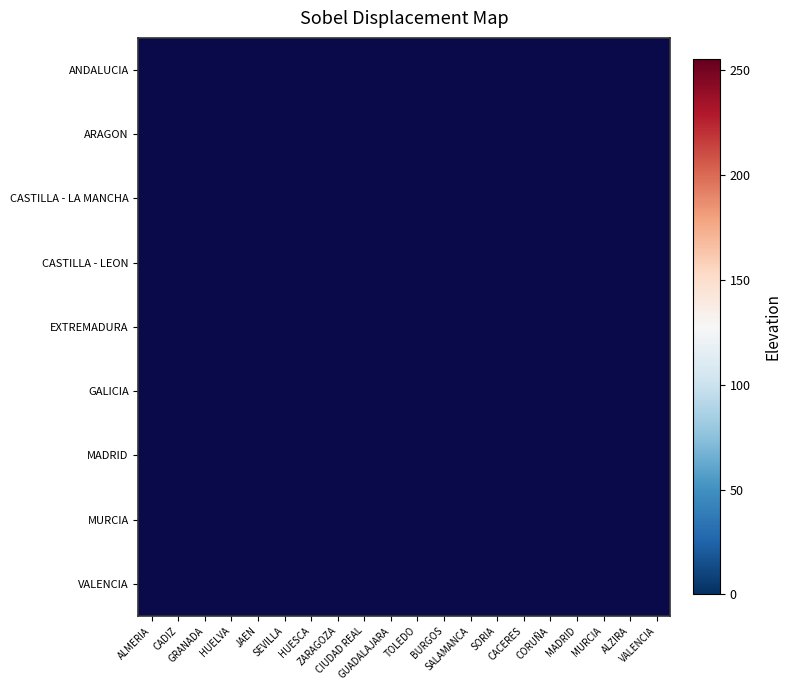

Rank the series by their maximum value, from lowest to highest.

ANDALUCIA, ARAGON, CASTILLA - LA MANCHA, CASTILLA - LEON, EXTREMADURA, GALICIA, MADRID, MURCIA, VALENCIA